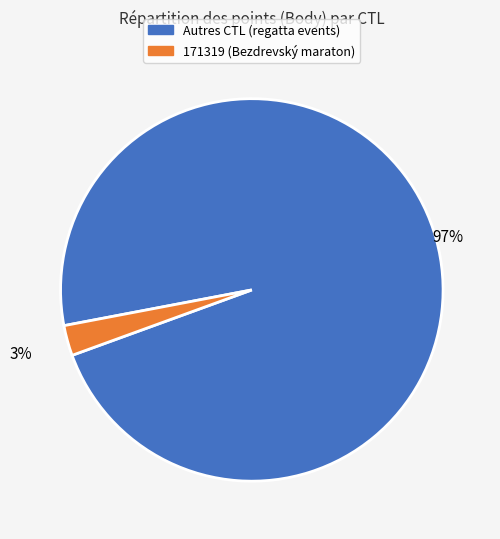

Between 171319 (Bezdrevský maraton) and Autres CTL (regatta events), which is larger?

Autres CTL (regatta events)